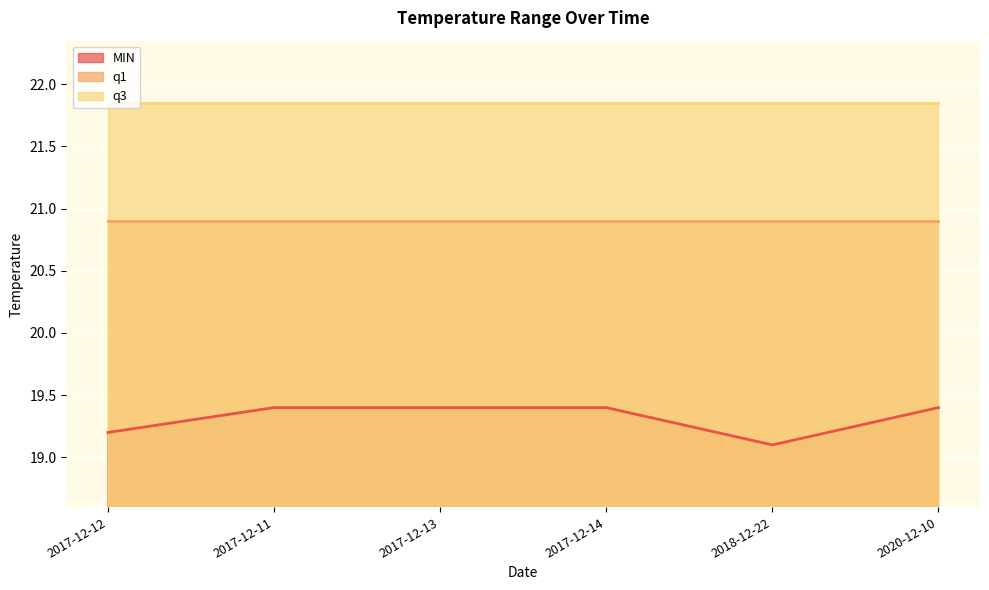

How many lines are shown in the chart?

3